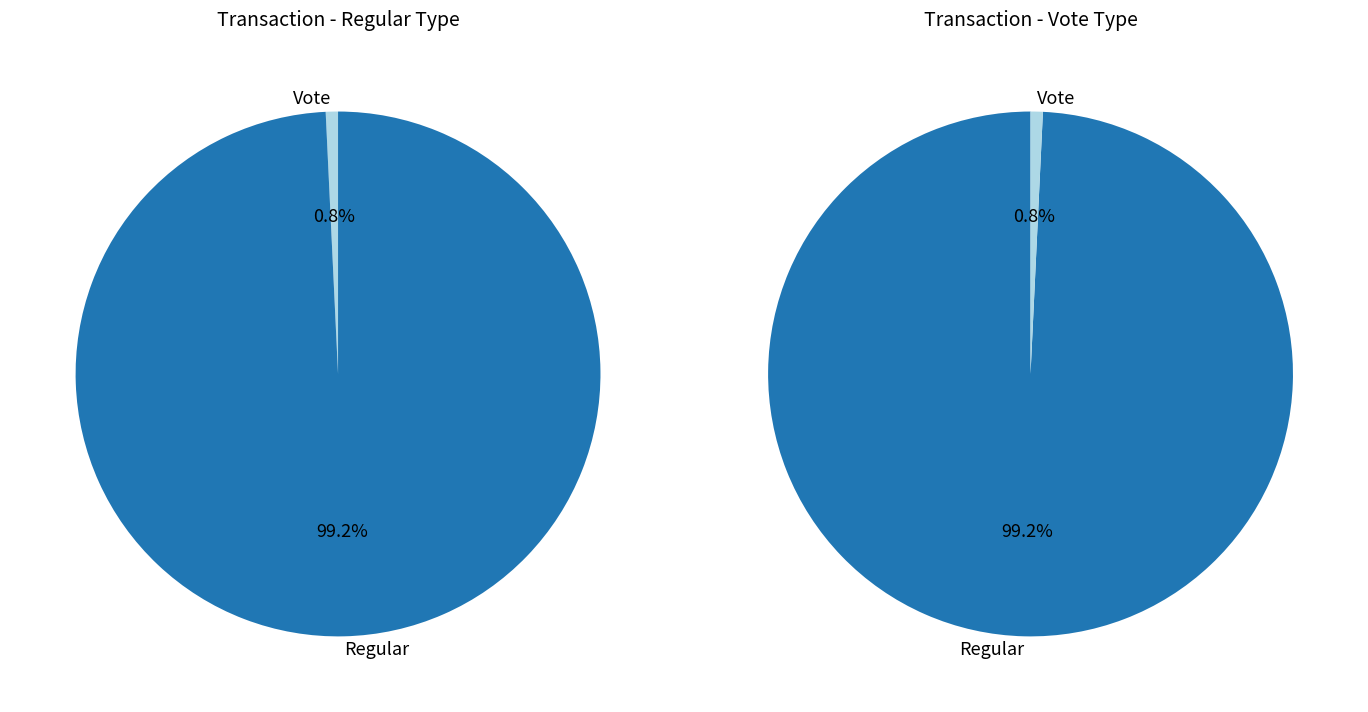

How many segments does this pie chart have?

2